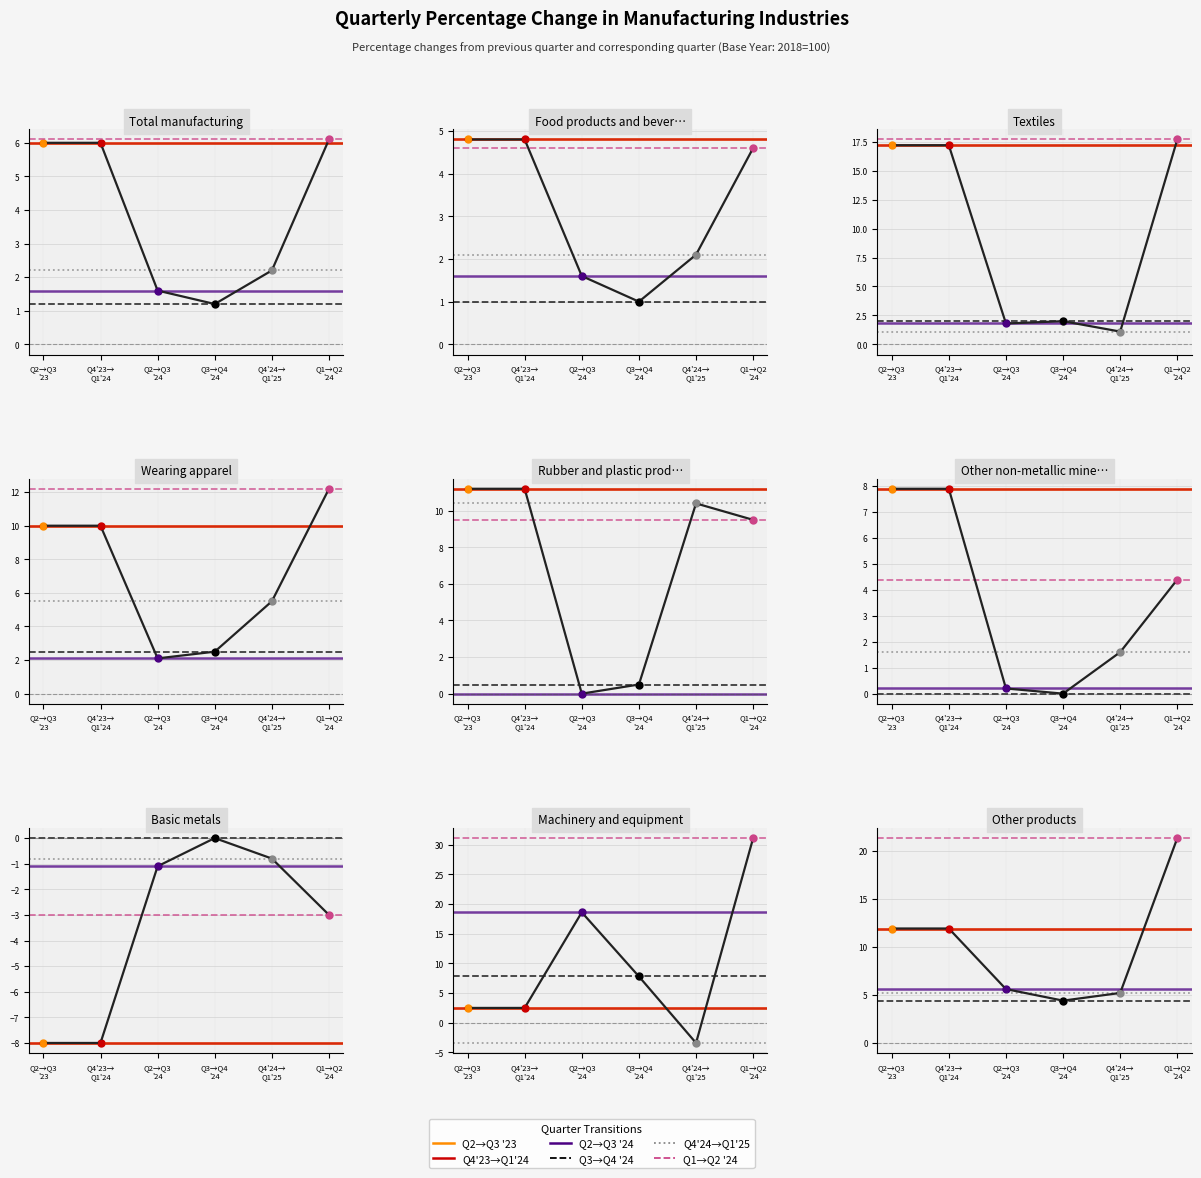

At which category is the sum across all series the highest?

Q2→Q3
'23